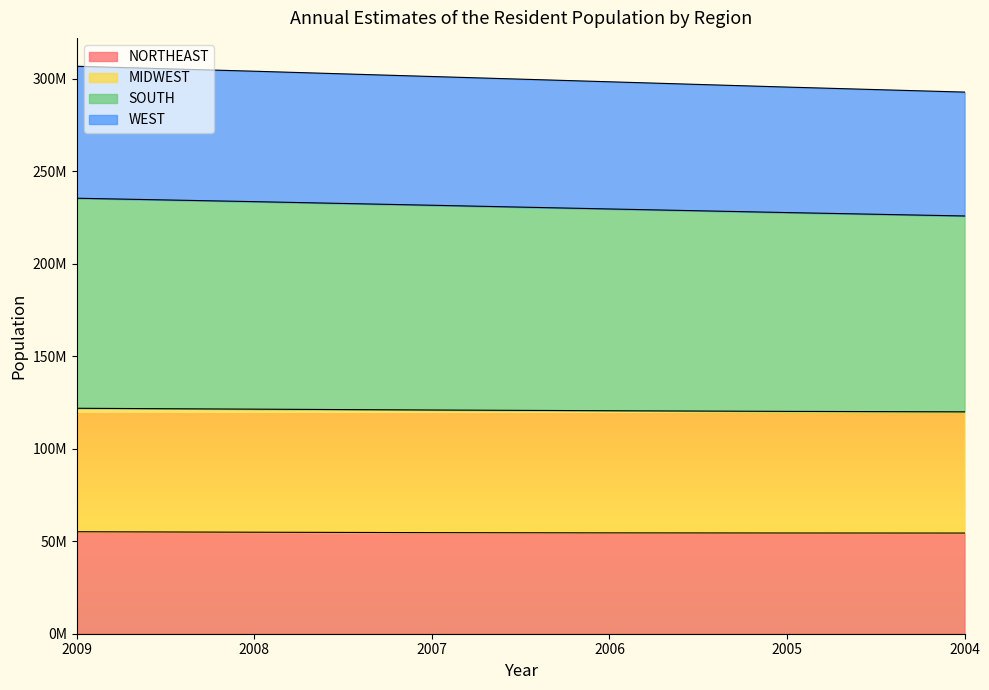

Does the chart display data point markers on the line(s)?

No